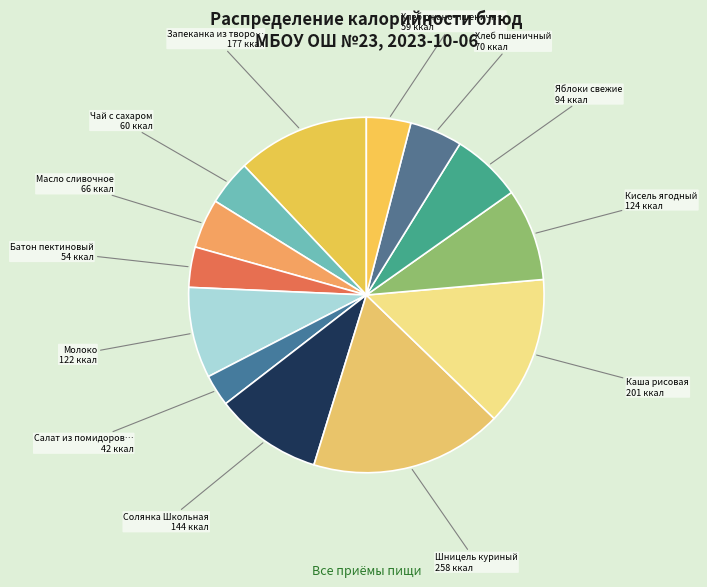

How many slices are in this pie chart?

13